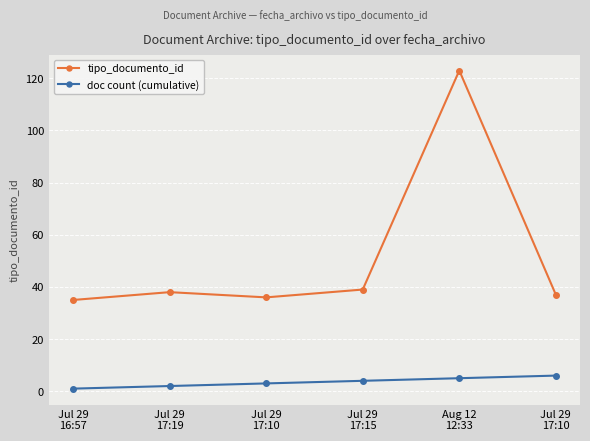

Between Jul 29
16:57 and Jul 29
17:10, which series saw the biggest shift?

doc count (cumulative)